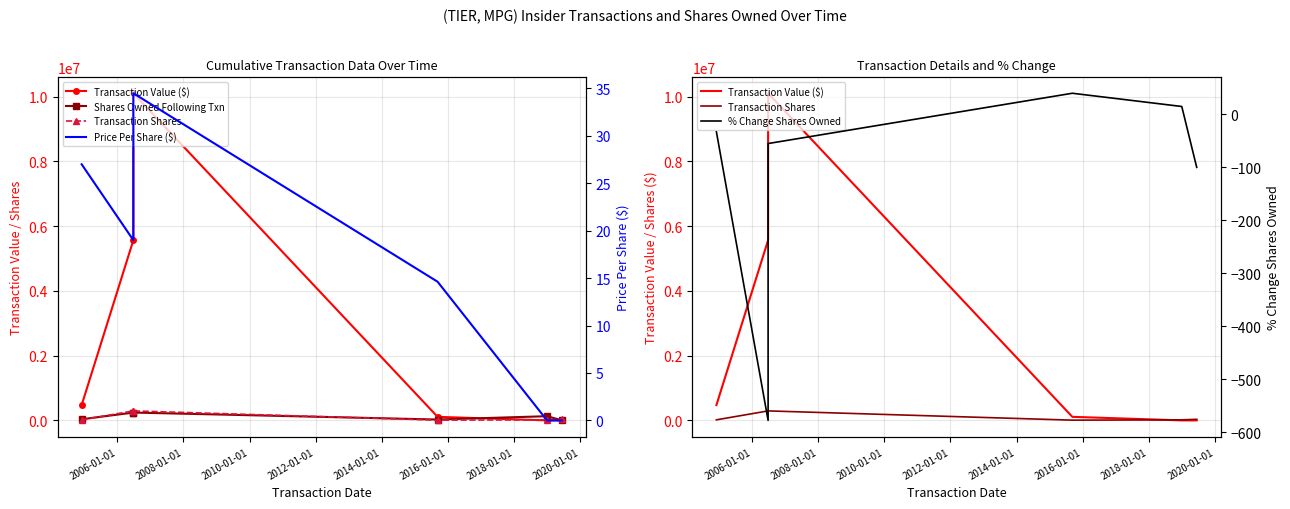

How many data points in Transaction Value ($) are above 473688?

2